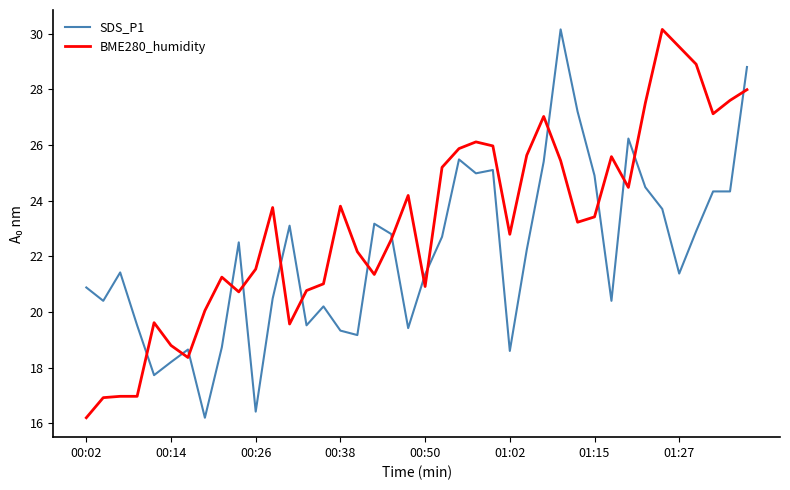

Which series ends up on top after the final intersection of BME280_humidity and SDS_P1?

SDS_P1